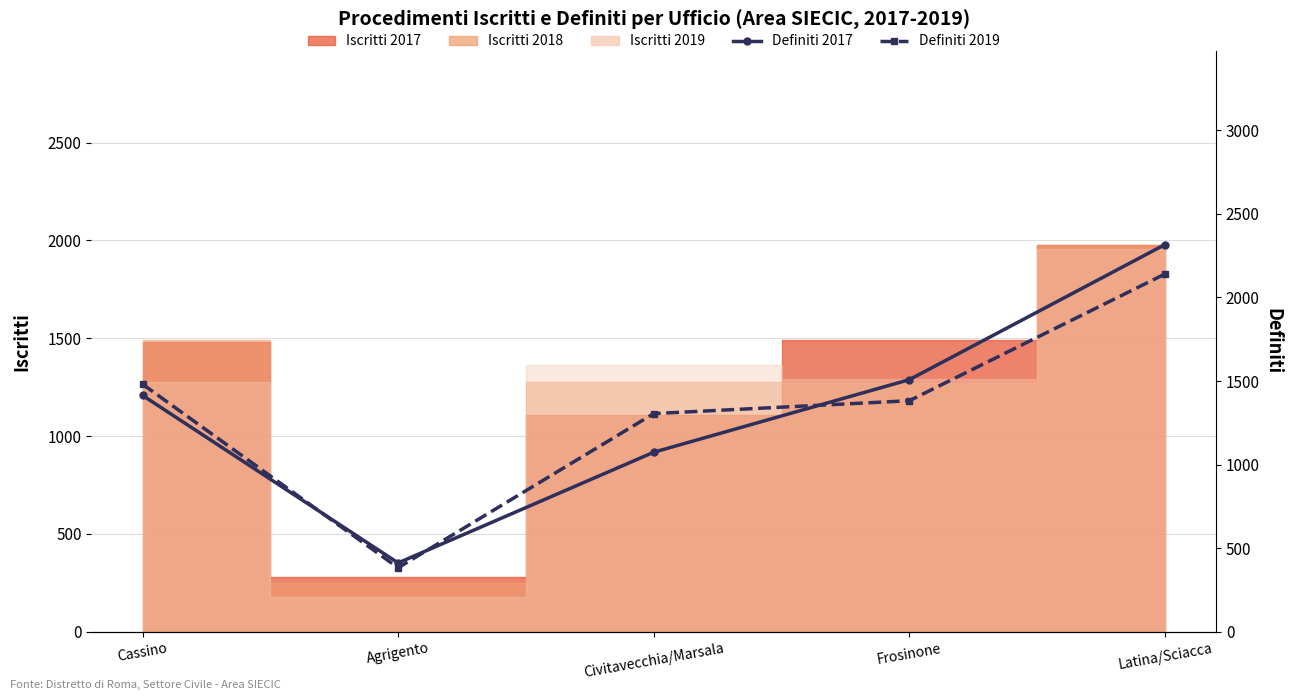

Reading right to left, extract all data points from this chart.

Definiti 2017: 2316	1508	1074	412	1414
Definiti 2019: 2140	1382	1305	383	1481